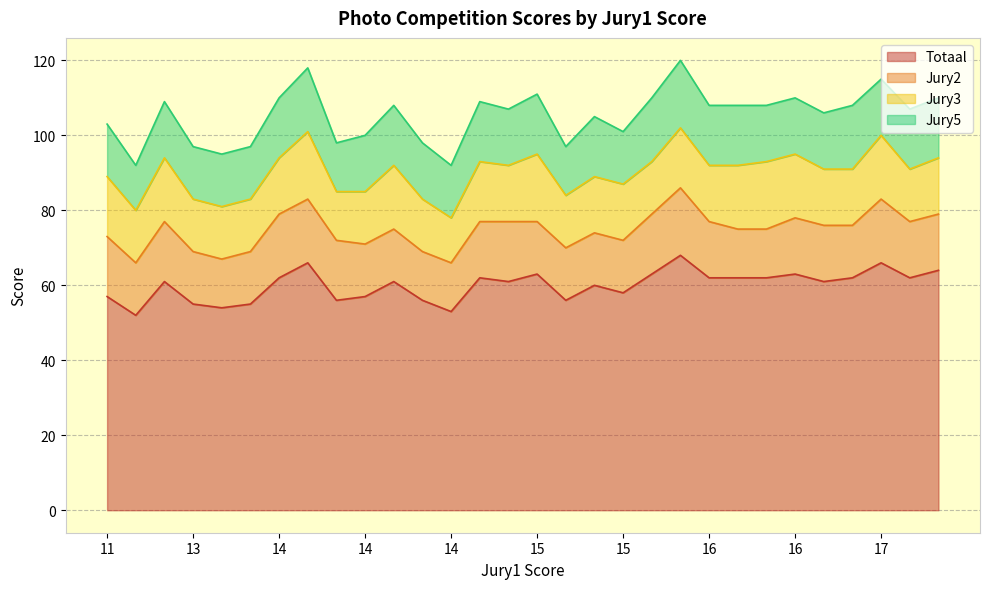

At which category does Jury5 reach its first local peak?

2